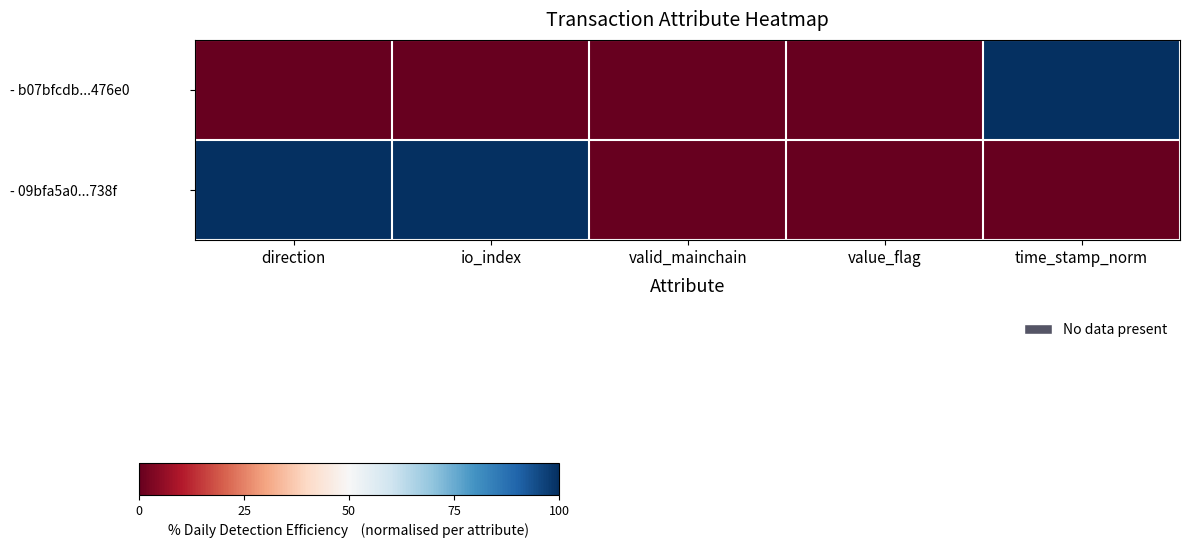

At which category is the sum across all series the highest?

direction